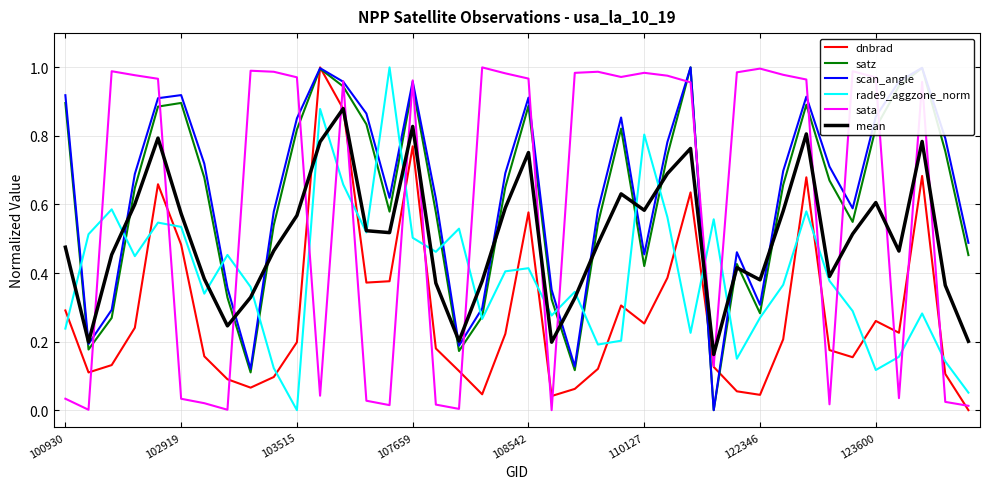

How many intersections are there between rade9_aggzone_norm and sata?

18